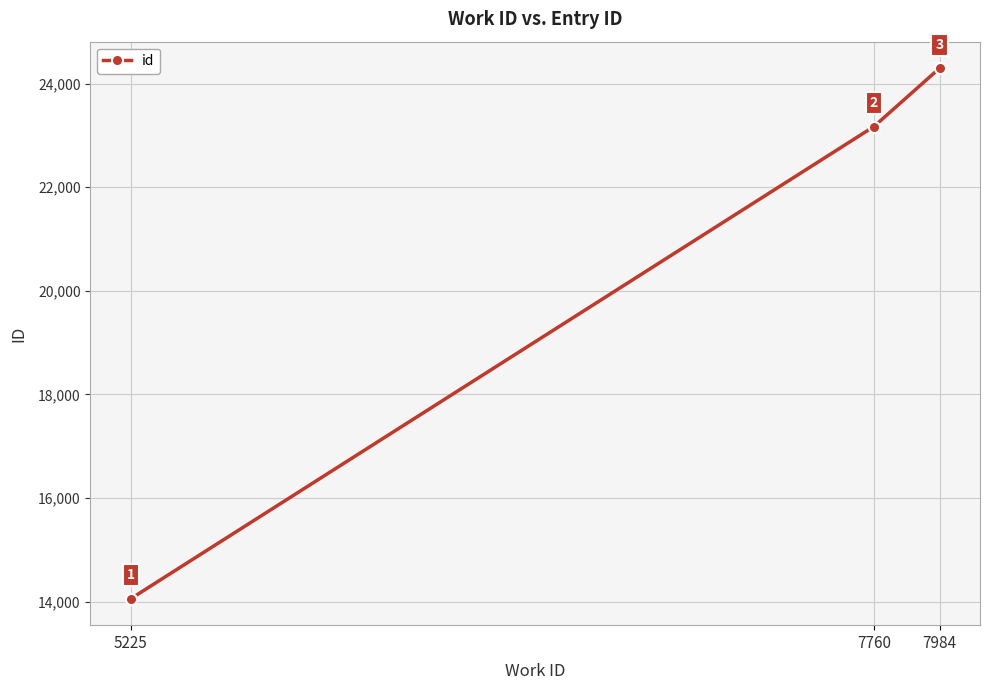

What is the sum of the values at 7984 and 7760?

47473